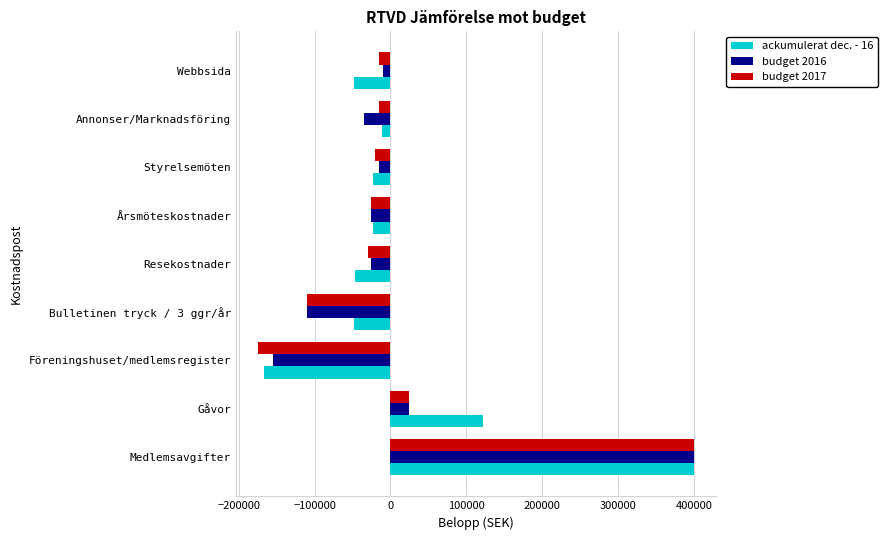

Which series has the widest spread of values?

budget 2017